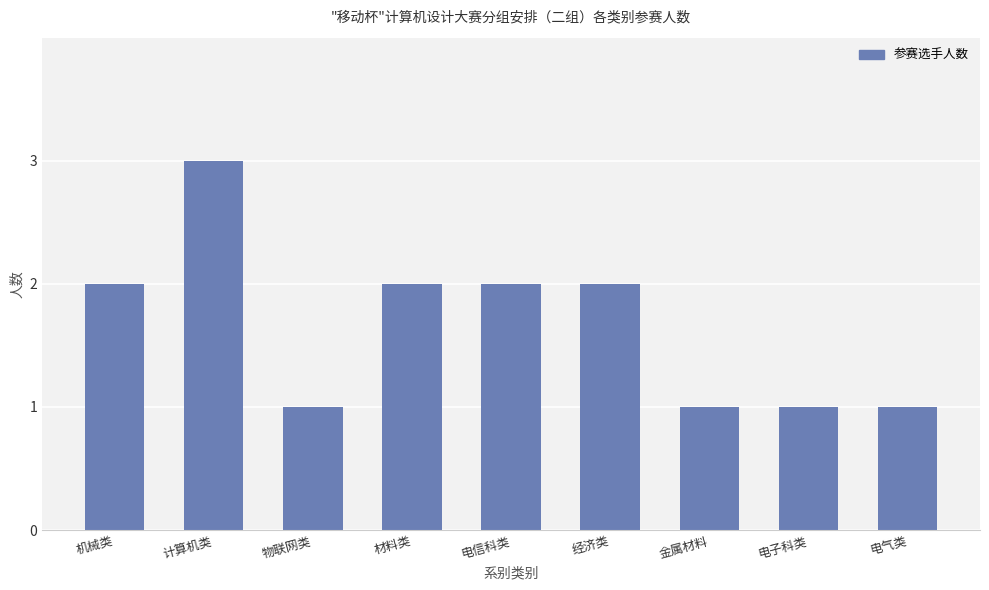

Between 计算机类 and 金属材料, which is larger?

计算机类